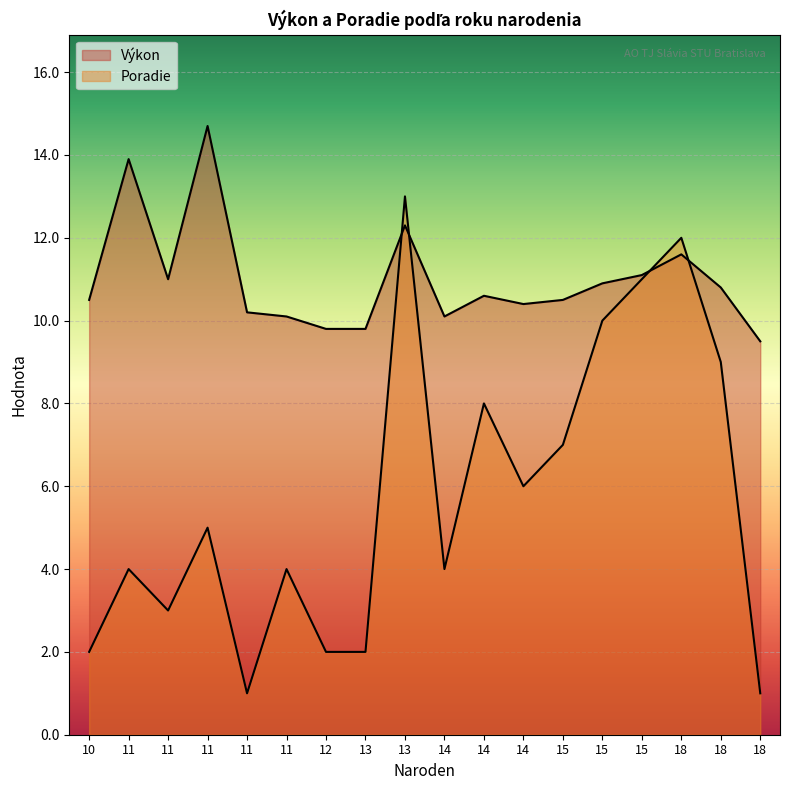

Does the chart display data point markers on the line(s)?

No